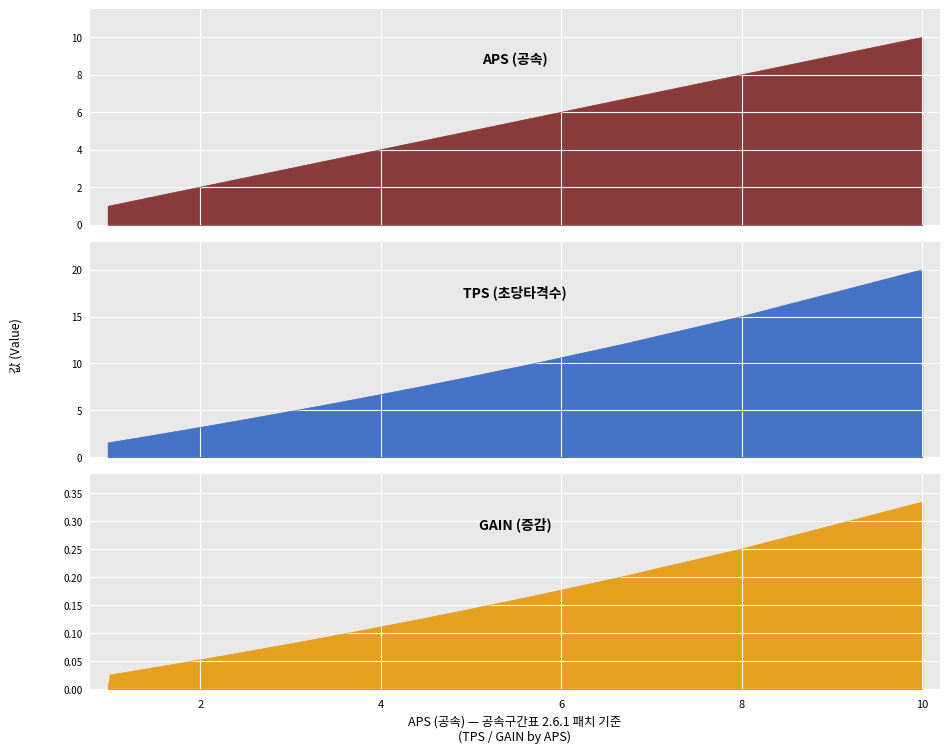

True or false: TPS (초당타격수) has a value of 4.3 at 2.66667.

True